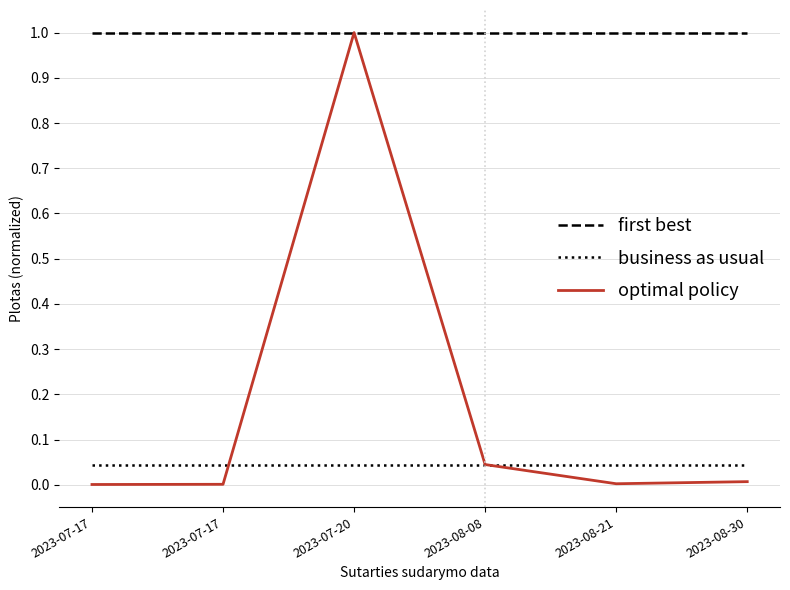

What is the difference between the highest and lowest values at 2023-07-20?

1.0